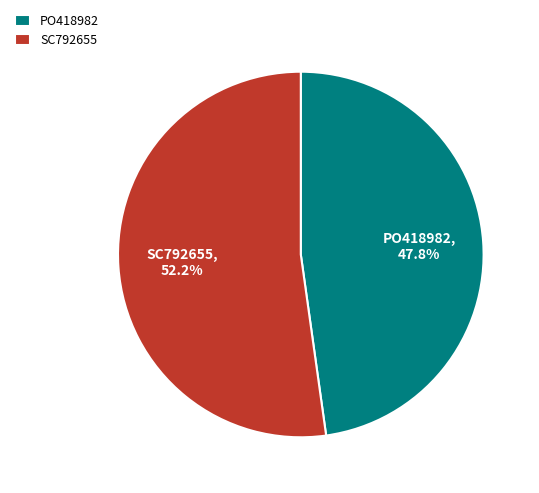

Count the number of slices in the pie.

2